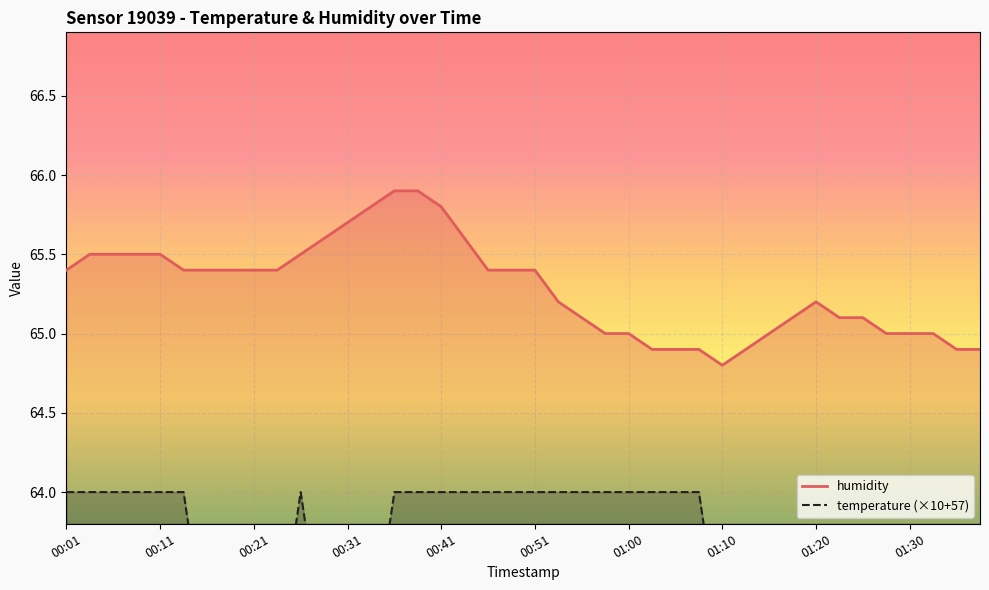

List the series in order of their overall mean, lowest first.

temperature (×10+57), humidity